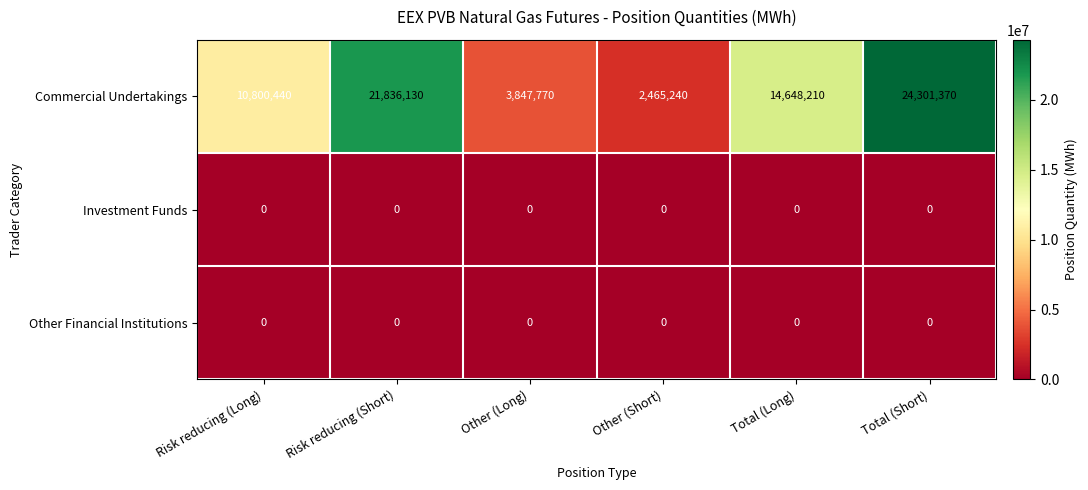

Between Total (Long) and Total (Short), which series saw the biggest shift?

Commercial Undertakings